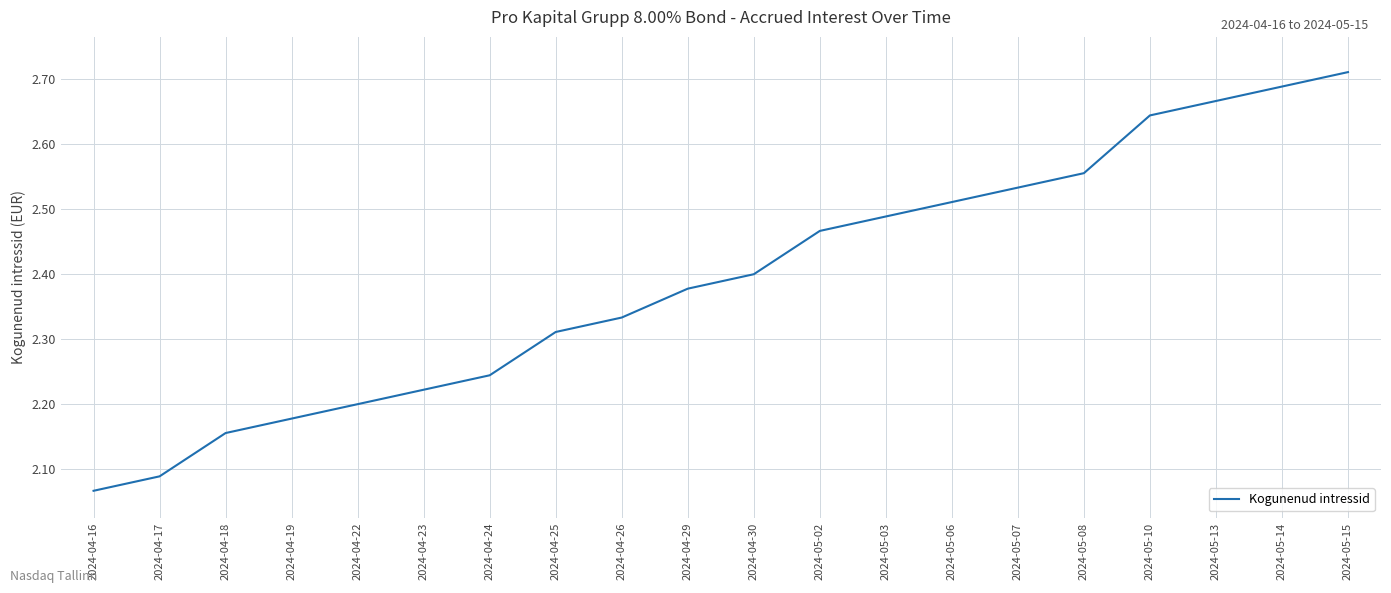

List the labels in order of value, largest first.

2024-05-15, 2024-05-14, 2024-05-13, 2024-05-10, 2024-05-08, 2024-05-07, 2024-05-06, 2024-05-03, 2024-05-02, 2024-04-30, 2024-04-29, 2024-04-26, 2024-04-25, 2024-04-24, 2024-04-23, 2024-04-22, 2024-04-19, 2024-04-18, 2024-04-17, 2024-04-16